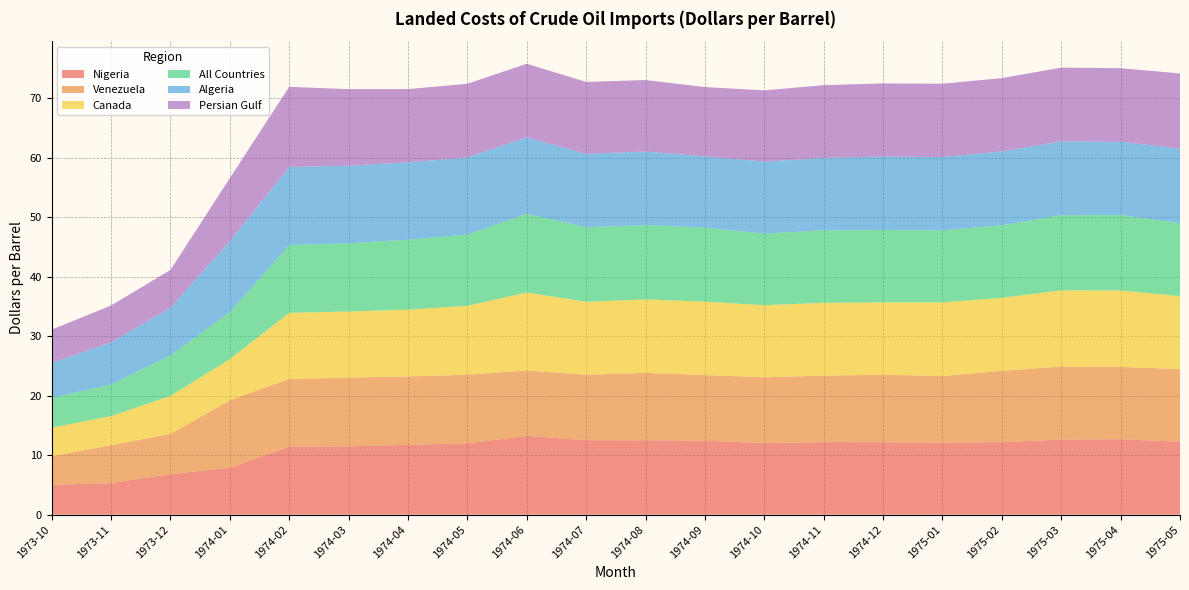

Reading right to left, extract all data points from this chart.

Nigeria: 1975-05=12.2	1975-04=12.7	1975-03=12.6	1975-02=12.2	1975-01=12.1	1974-12=12.2	1974-11=12.2	1974-10=12.0	1974-09=12.4	1974-08=12.5	1974-07=12.5	1974-06=13.2	1974-05=12.0	1974-04=11.7	1974-03=11.5	1974-02=11.4	1974-01=7.9	1973-12=6.8	1973-11=5.3	1973-10=5.0
Venezuela: 1975-05=12.2	1975-04=12.2	1975-03=12.3	1975-02=12.0	1975-01=11.2	1974-12=11.3	1974-11=11.2	1974-10=11.1	1974-09=11.0	1974-08=11.3	1974-07=11.0	1974-06=11.0	1974-05=11.5	1974-04=11.5	1974-03=11.6	1974-02=11.4	1974-01=11.3	1973-12=6.8	1973-11=6.4	1973-10=4.8
Canada: 1975-05=12.3	1975-04=12.8	1975-03=12.8	1975-02=12.3	1975-01=12.4	1974-12=12.2	1974-11=12.2	1974-10=12.1	1974-09=12.3	1974-08=12.3	1974-07=12.3	1974-06=13.1	1974-05=11.6	1974-04=11.2	1974-03=11.1	1974-02=11.1	1974-01=6.9	1973-12=6.4	1973-11=4.9	1973-10=4.8
All Countries: 1975-05=12.2	1975-04=12.7	1975-03=12.6	1975-02=12.2	1975-01=12.1	1974-12=12.2	1974-11=12.2	1974-10=12.0	1974-09=12.4	1974-08=12.5	1974-07=12.5	1974-06=13.2	1974-05=12.0	1974-04=11.7	1974-03=11.5	1974-02=11.4	1974-01=7.9	1973-12=6.8	1973-11=5.3	1973-10=5.0
Algeria: 1975-05=12.5	1975-04=12.3	1975-03=12.4	1975-02=12.4	1975-01=12.3	1974-12=12.3	1974-11=12.2	1974-10=12.1	1974-09=12.0	1974-08=12.4	1974-07=12.3	1974-06=12.8	1974-05=12.9	1974-04=13.0	1974-03=13.0	1974-02=13.1	1974-01=11.9	1973-12=8.0	1973-11=7.1	1973-10=5.9
Persian Gulf: 1975-05=12.6	1975-04=12.4	1975-03=12.4	1975-02=12.3	1975-01=12.3	1974-12=12.3	1974-11=12.2	1974-10=12.0	1974-09=11.7	1974-08=12.0	1974-07=12.1	1974-06=12.4	1974-05=12.4	1974-04=12.3	1974-03=12.9	1974-02=13.5	1974-01=10.6	1973-12=6.3	1973-11=6.2	1973-10=5.6